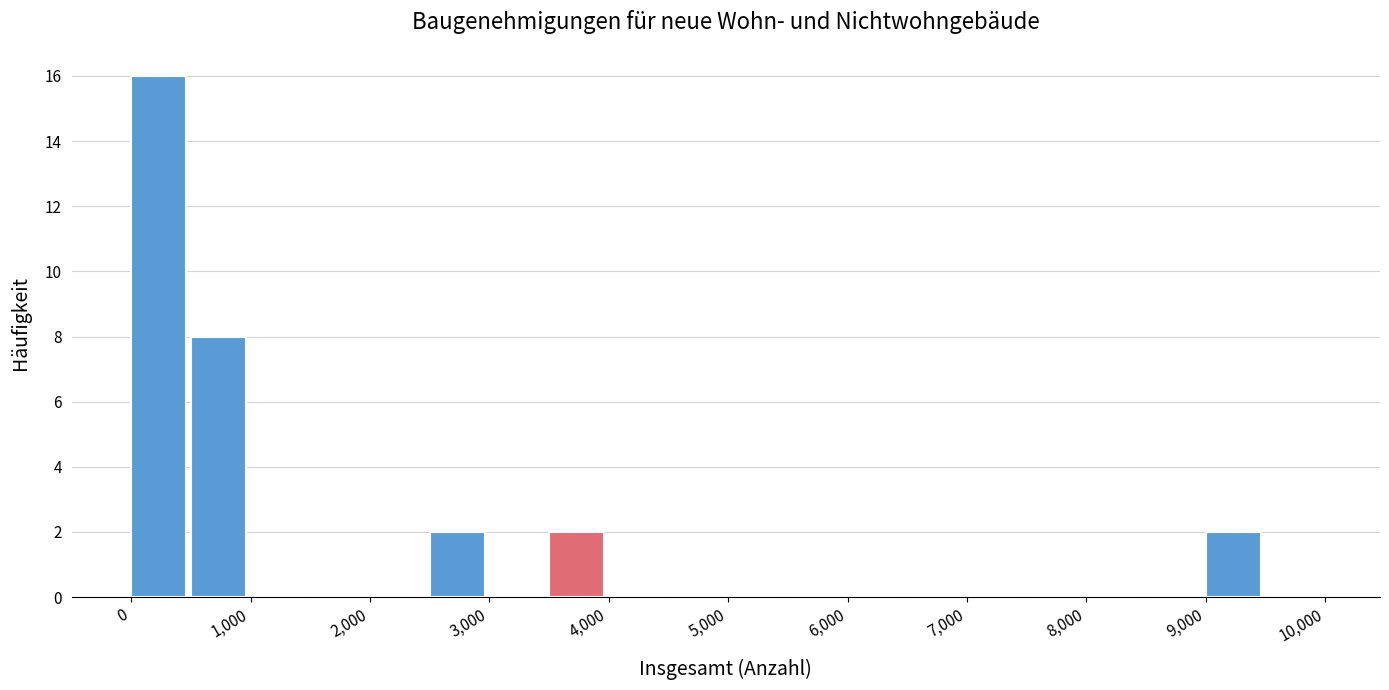

What is the height of the bar covering 500 to 1000 on the x-axis? The values are not printed on the chart, so give them approximately, as read against the axis.

8